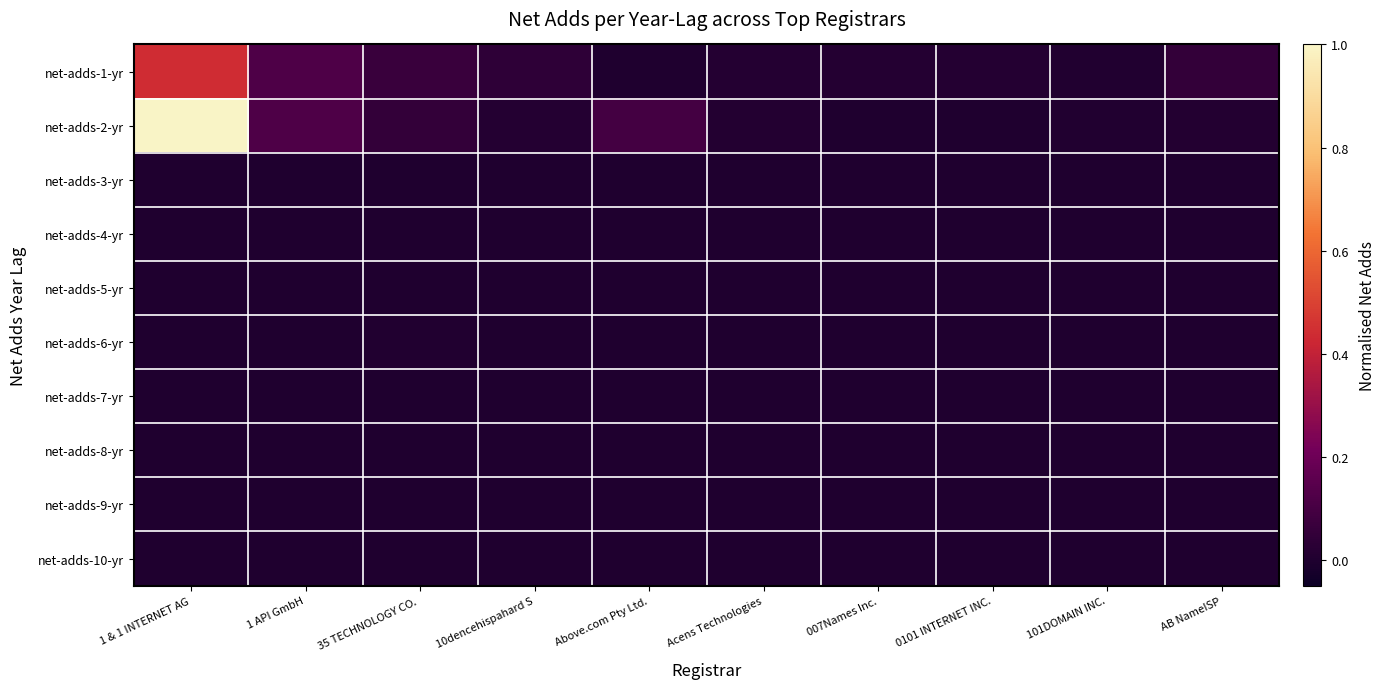

What is the spread (max minus min) of values at 1 & 1 INTERNET AG?

1.0